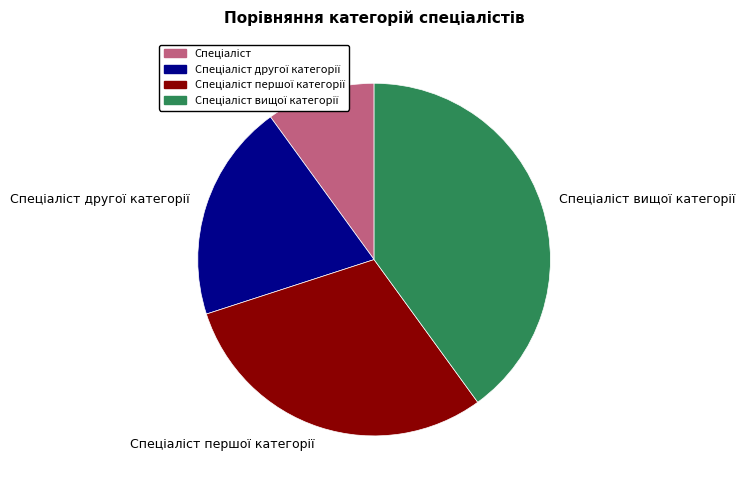

Is there any slice that represents more than half of the pie?

No